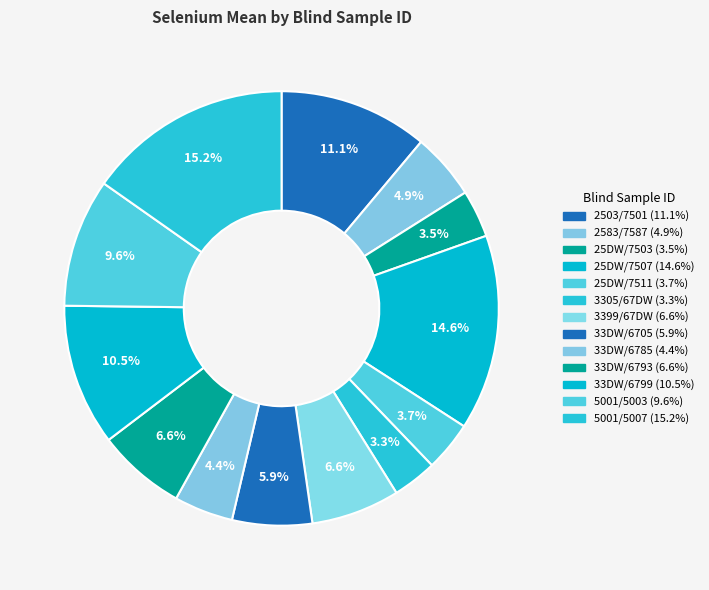

True or false: 5001/5003 accounts for 22% of the total.

False